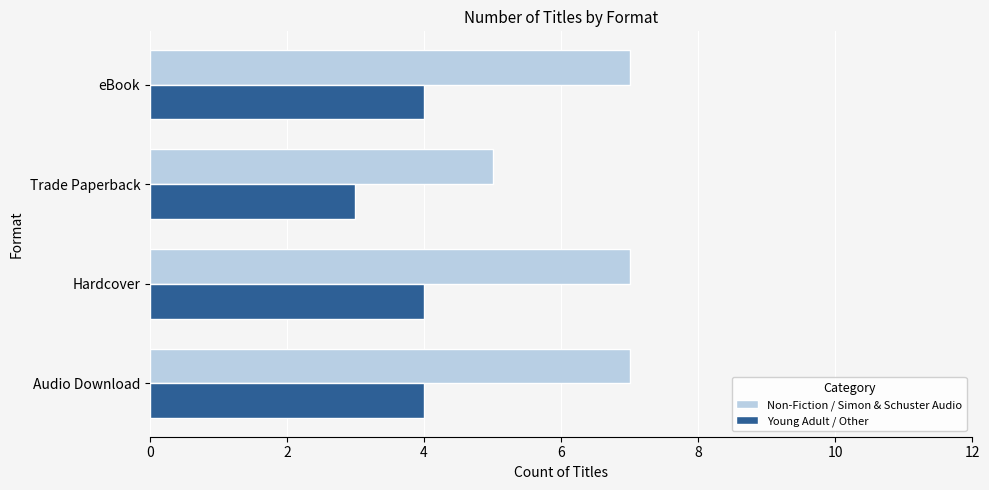

What is the total value across all series at Audio Download?

11